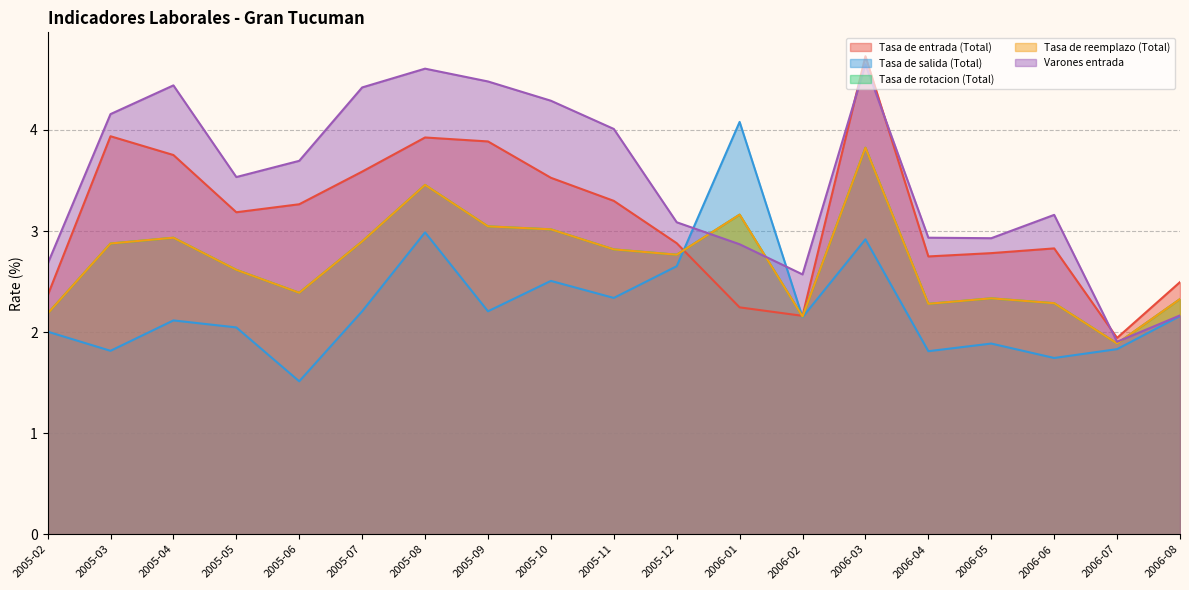

Which series has the widest spread of values?

Tasa de entrada (Total)